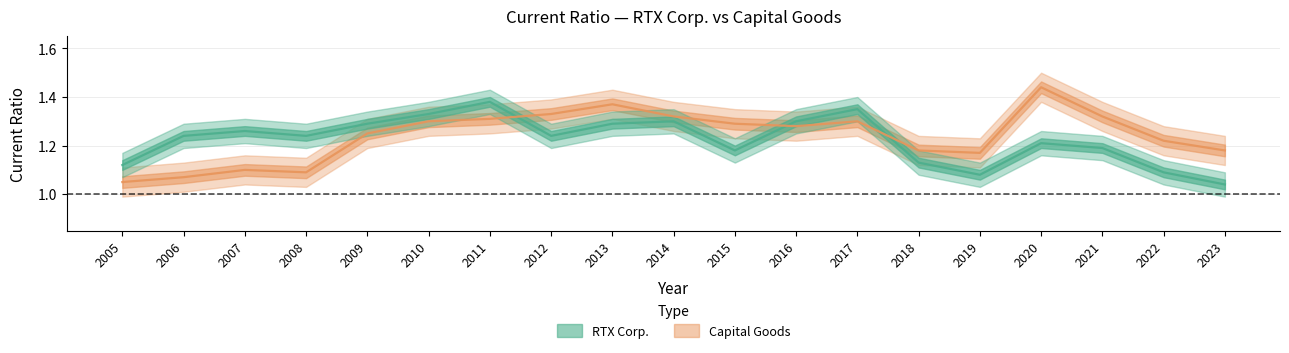

What is the value of the Capital Goods point at the 3rd from the left?

1.1